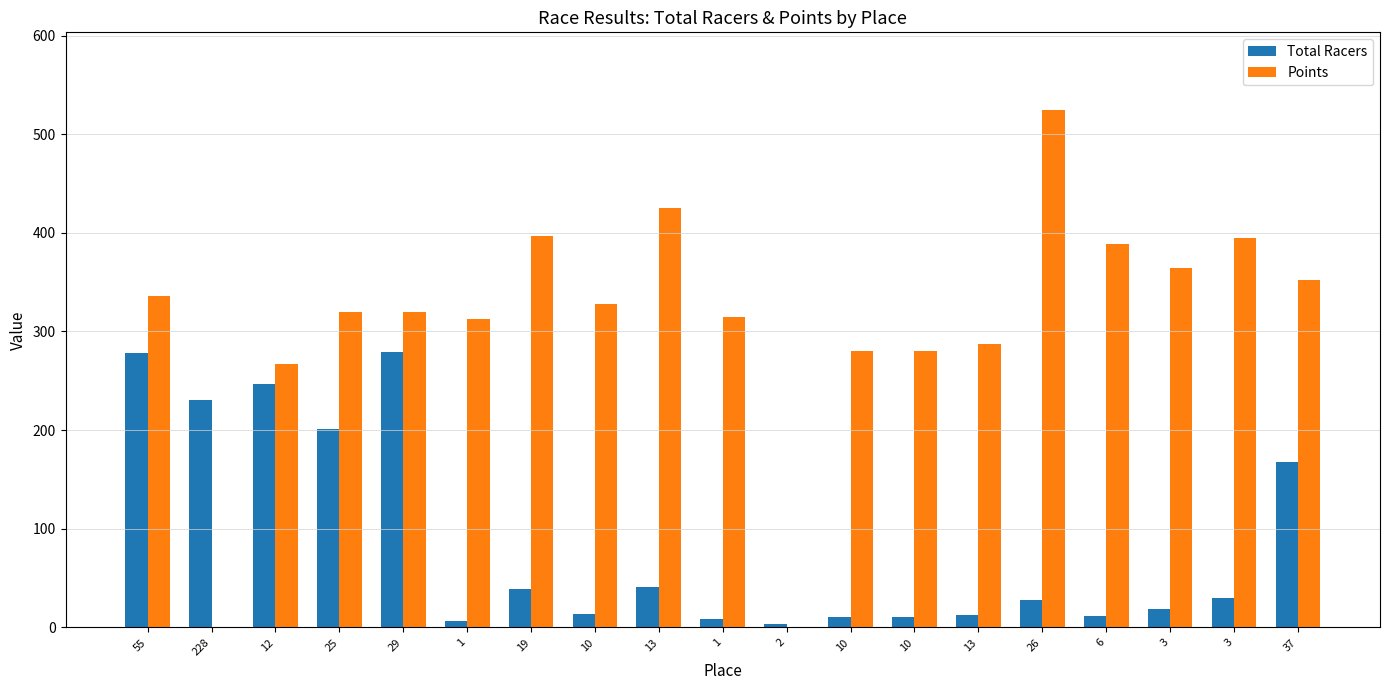

How many groups of bars are there?

19